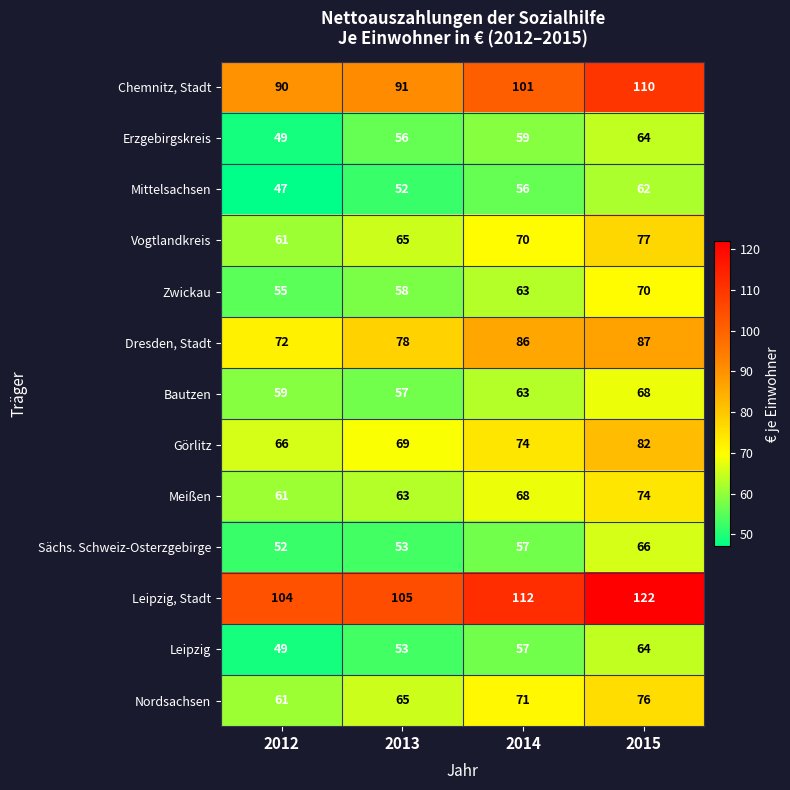

What is the total value across all series at 2013?

865